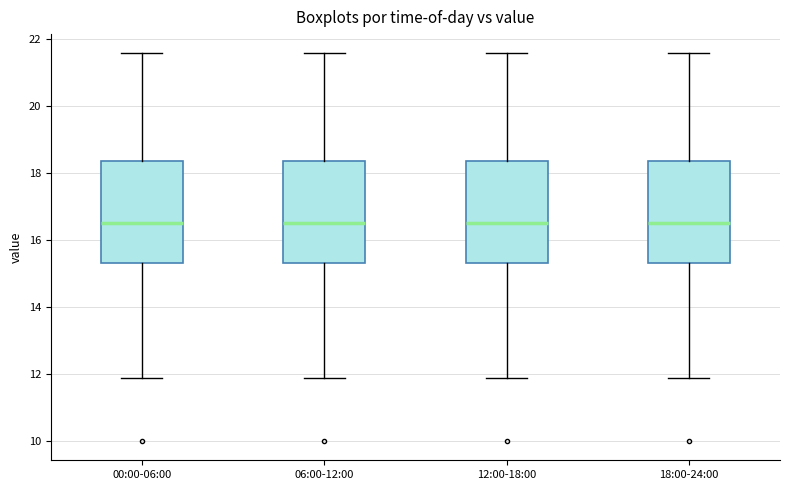

Reading left to right, transcribe this box plot: for each box, give where its median line is, the range the box spans, and where its two whiskers end, as read against the y-axis. The values are not printed on the chart, so give them approximately, as read against the axis.

00:00-06:00: median 16.6, box 15.4 to 18.4, whiskers 11.8 to 21.6
06:00-12:00: median 16.6, box 15.4 to 18.4, whiskers 11.8 to 21.6
12:00-18:00: median 16.6, box 15.4 to 18.4, whiskers 11.8 to 21.6
18:00-24:00: median 16.6, box 15.4 to 18.4, whiskers 11.8 to 21.6